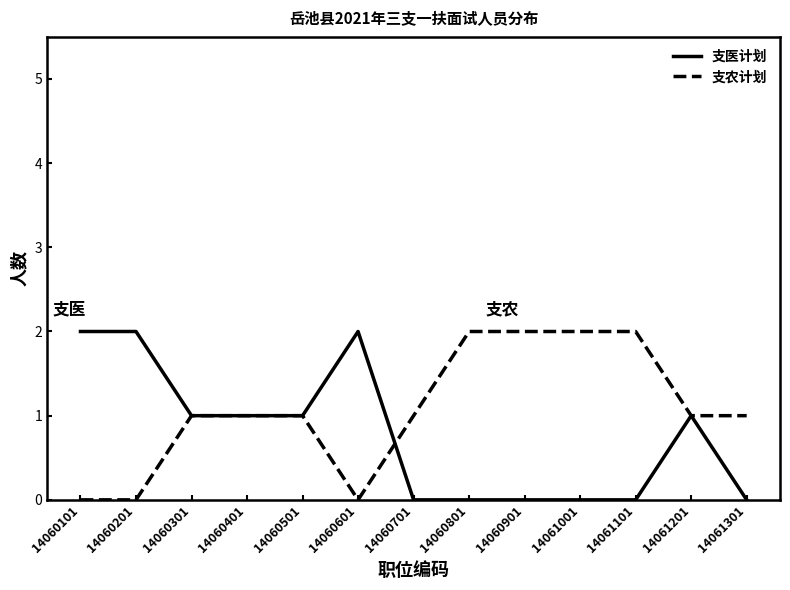

Which series changed the most between 14060701 and 14061001?

支农计划